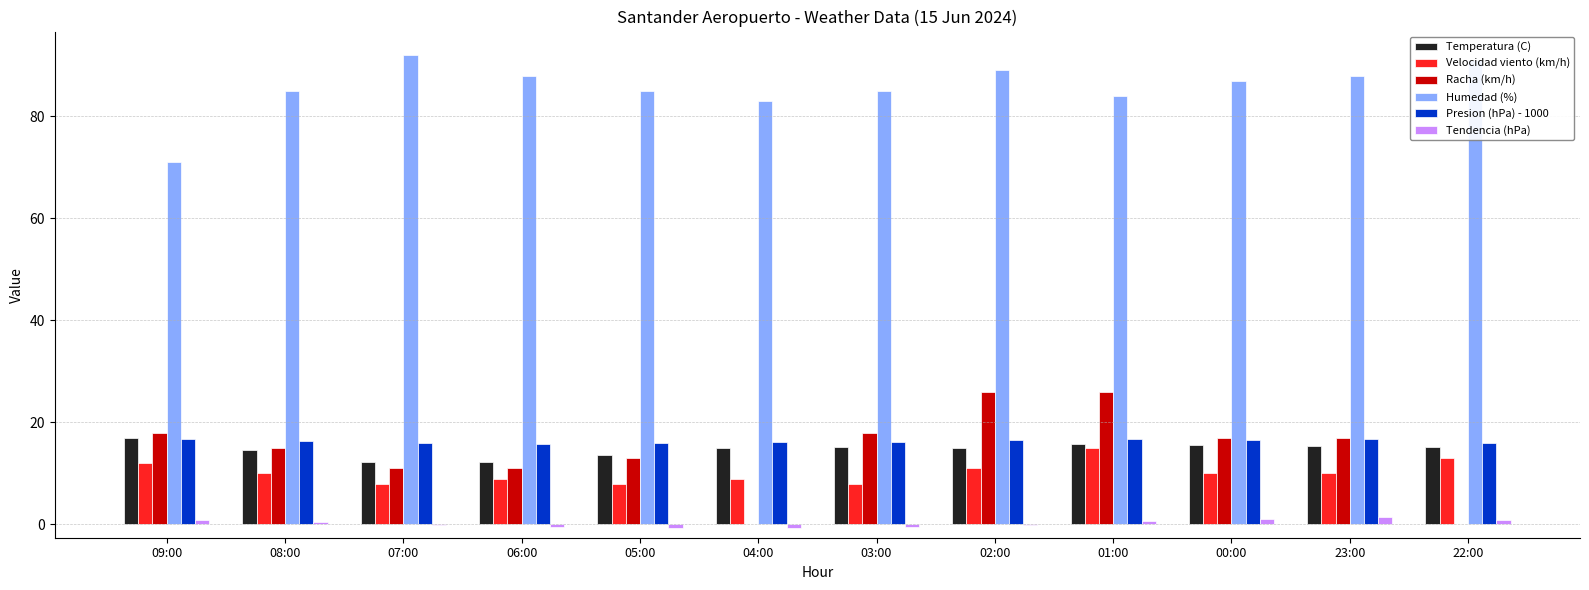

Does the chart contain stacked bars?

No